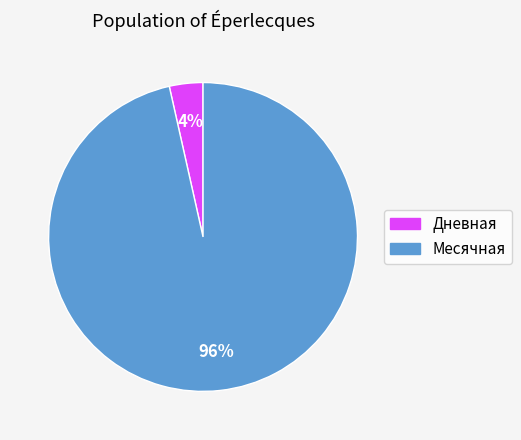

Combined, do Месячная and Дневная account for over 50%?

Yes